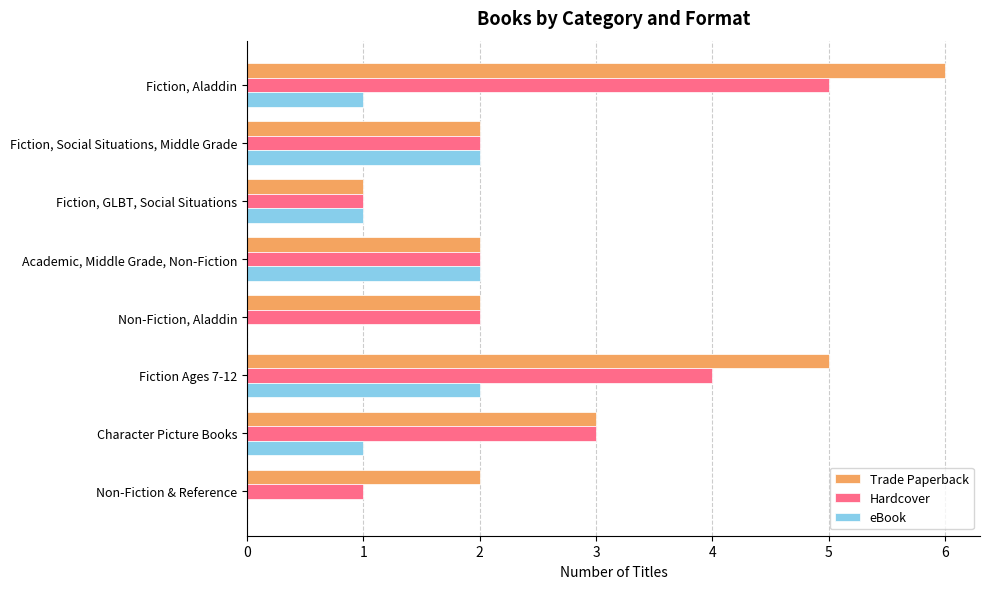

What is the sum of the Hardcover values at Fiction, GLBT, Social Situations and Academic, Middle Grade, Non-Fiction?

3